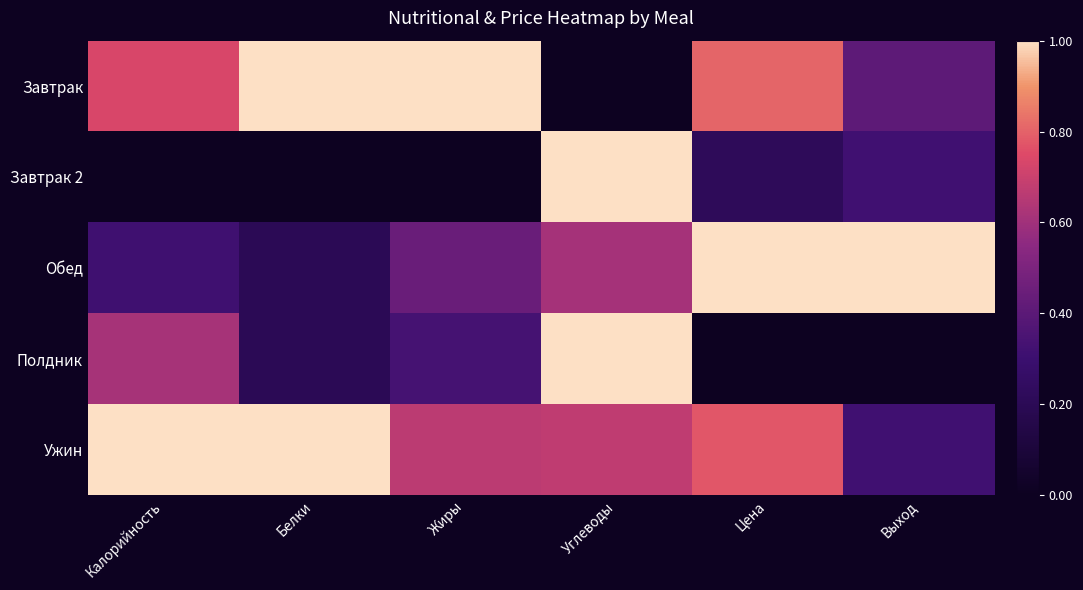

Count the number of data series in this chart.

5